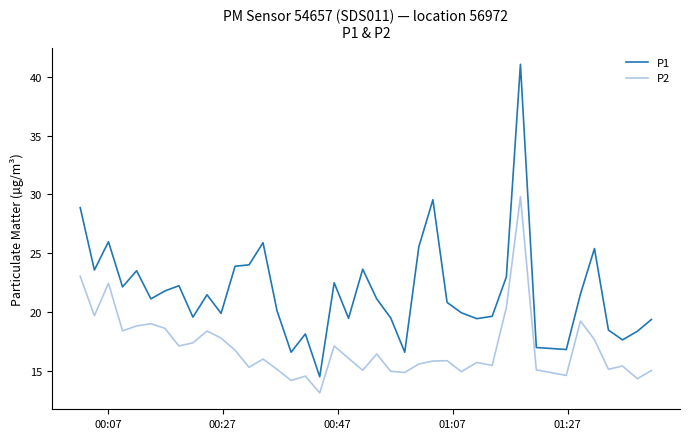

At how many categories does at least one series exceed 37?

1